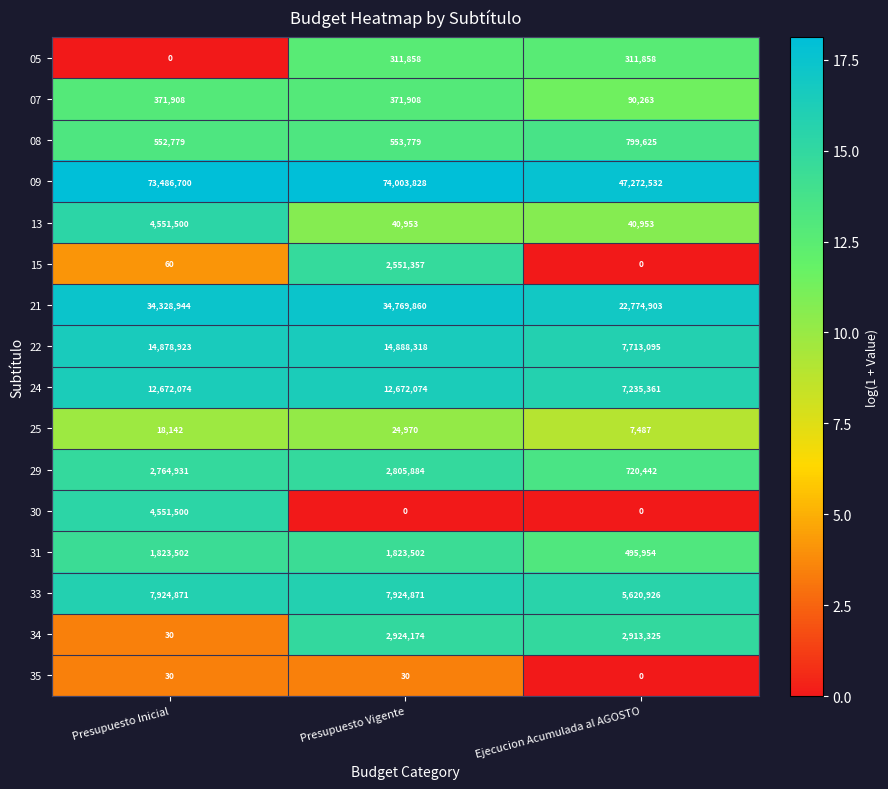

Which series has the largest total across all categories?

09